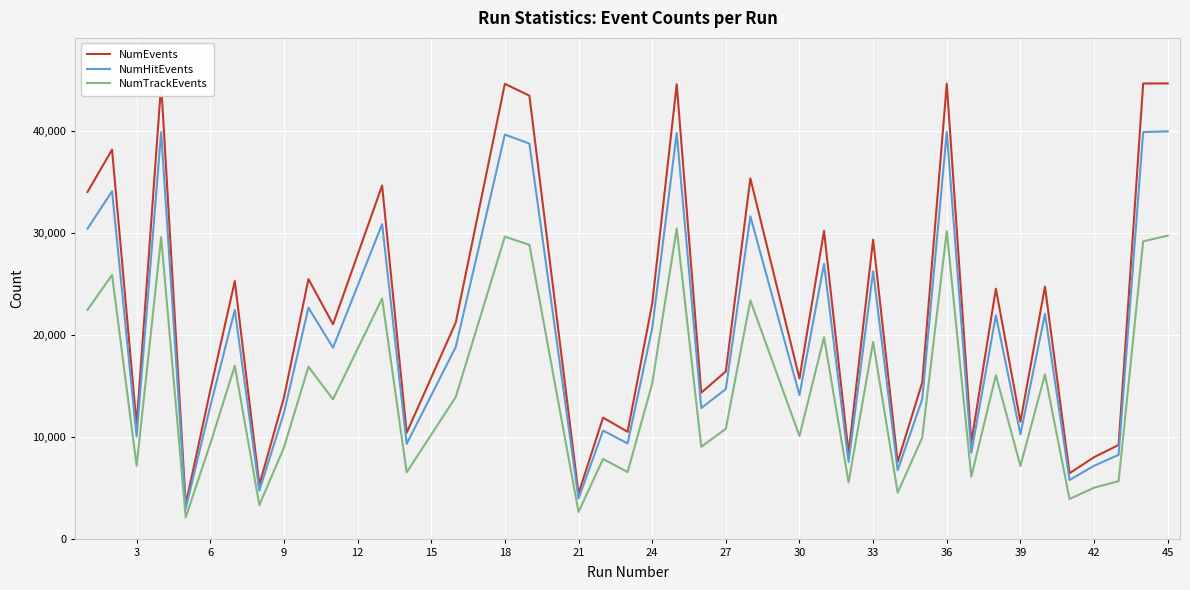

Which series has the largest range (max minus min)?

NumEvents